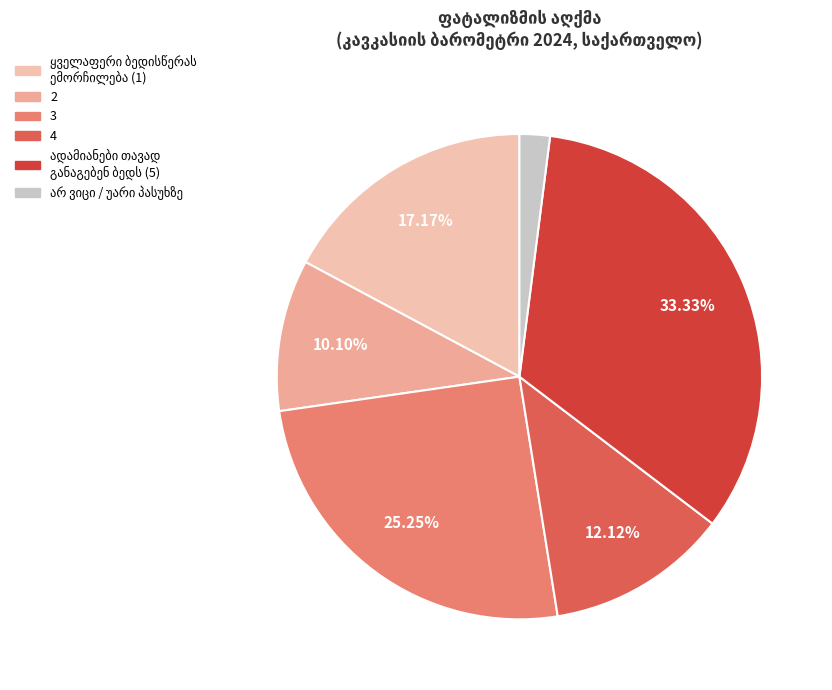

Which slice is the smallest?

არ ვიცი / უარი პასუხზე